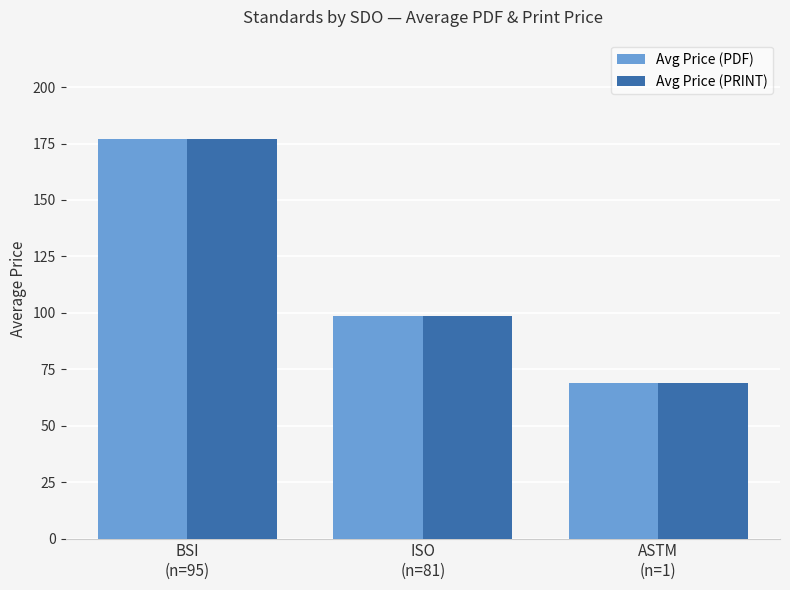

What is the label of the 3rd bar from the left?

ASTM
(n=1)